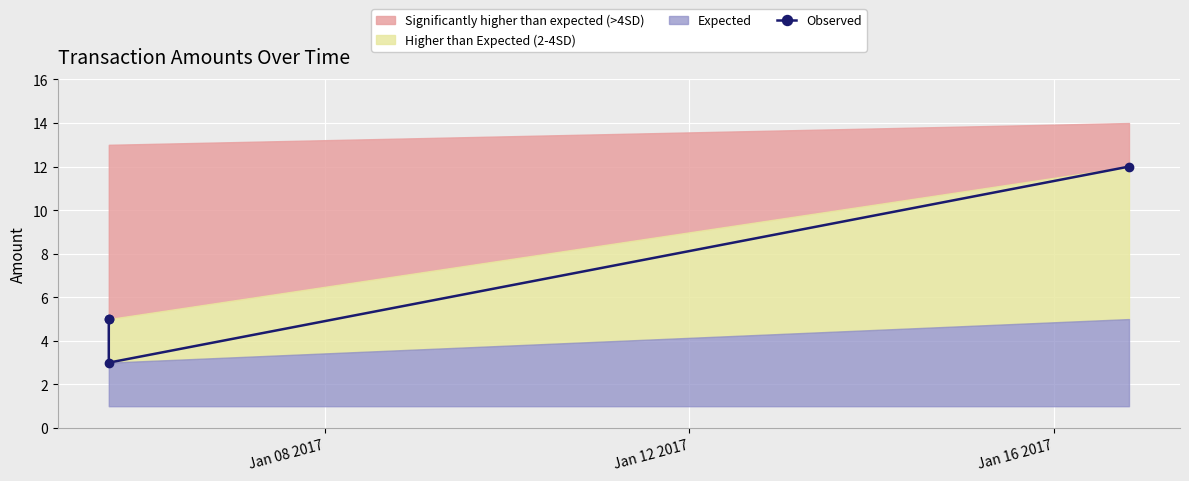

What is the minimum value shown in the chart?

3